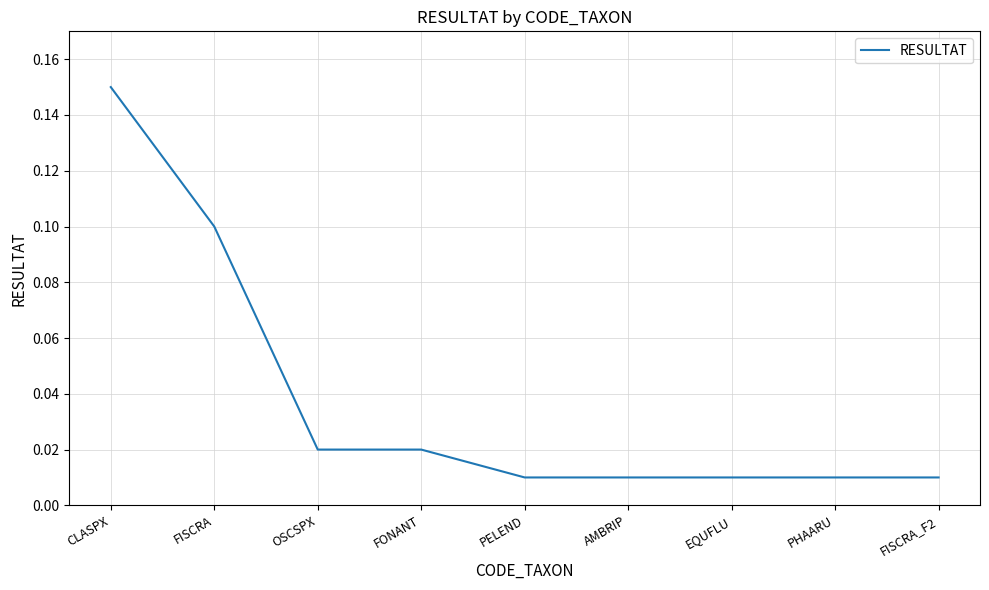

At which category does the chart reach its peak across all series?

CLASPX